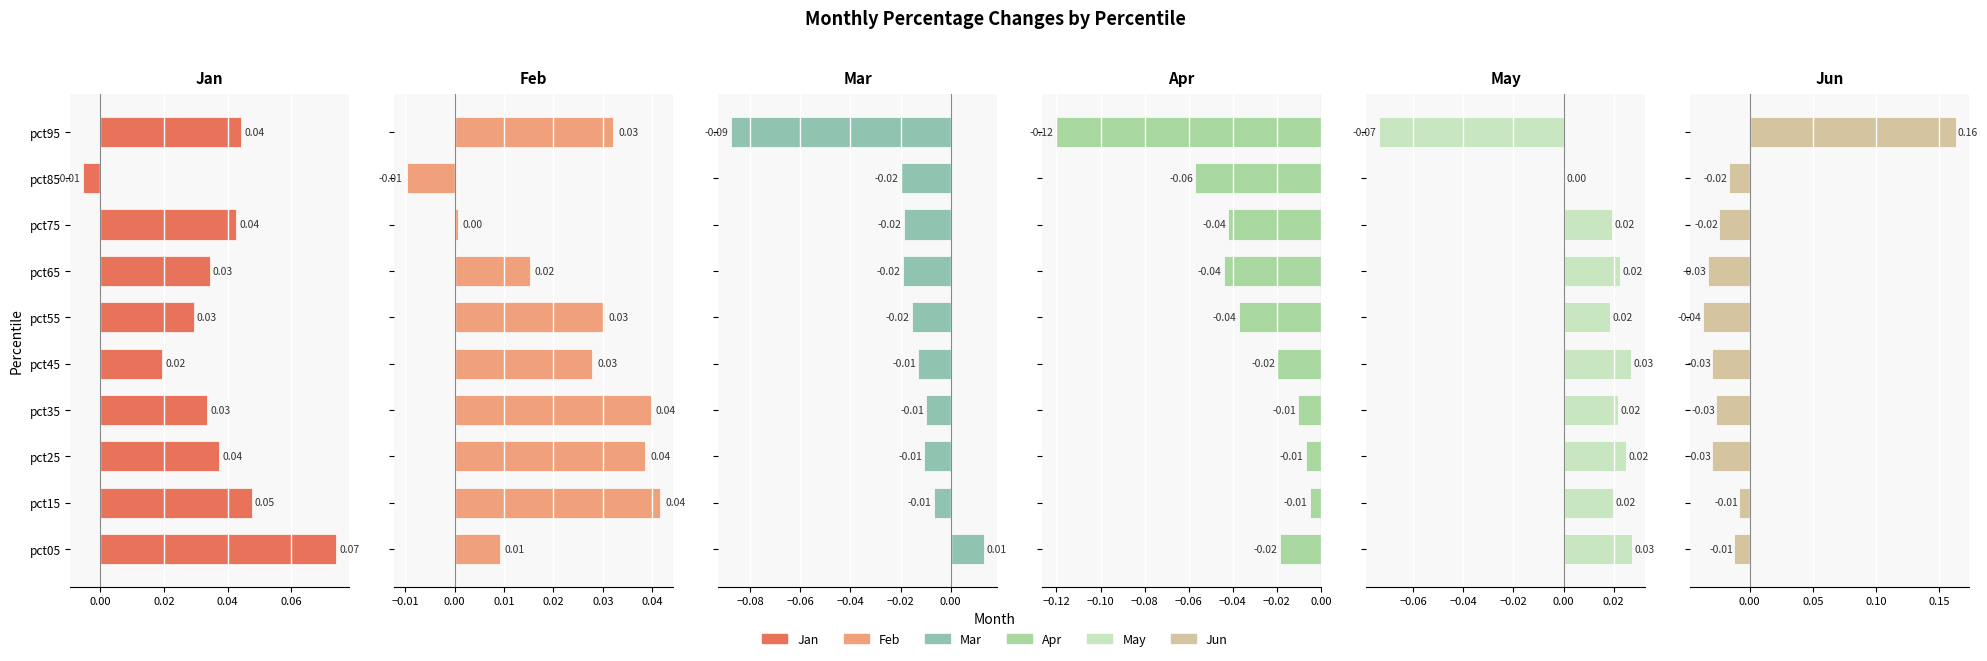

How many values in Jan are below zero?

1